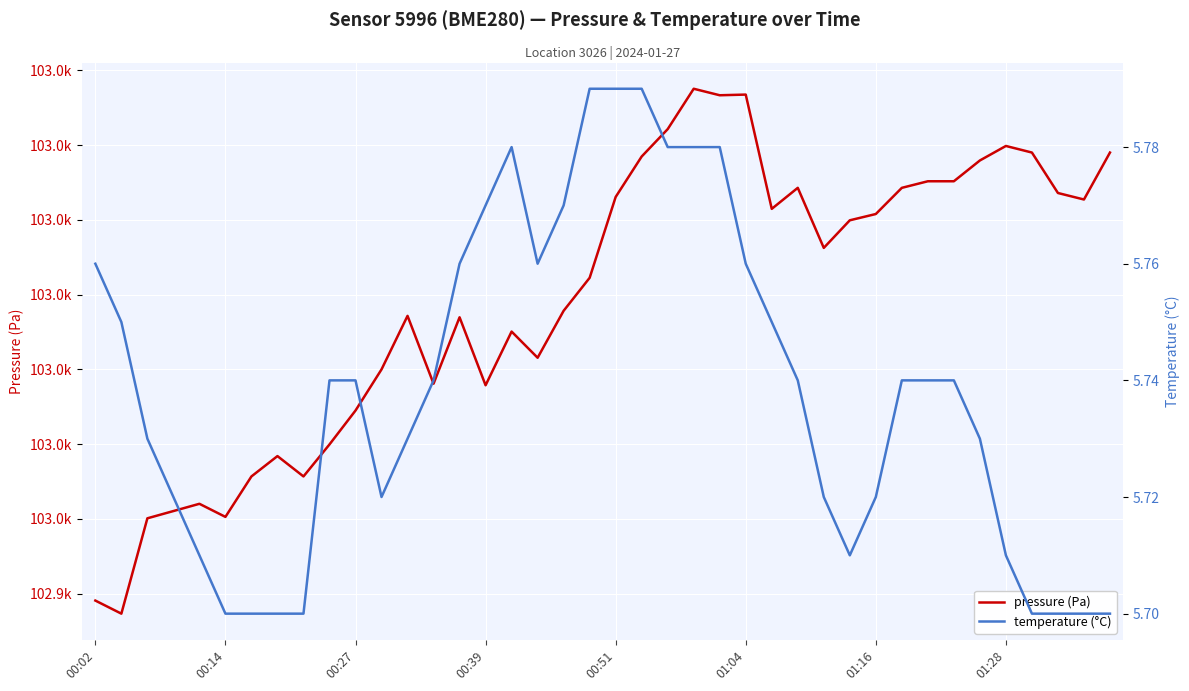

Which category has the highest value across all series?

23